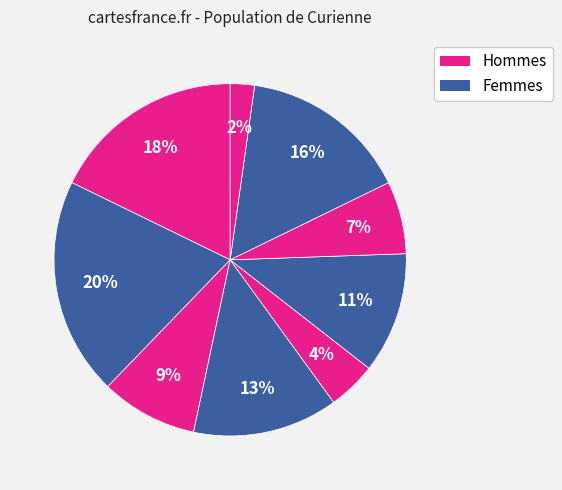

How many slices are in this pie chart?

9